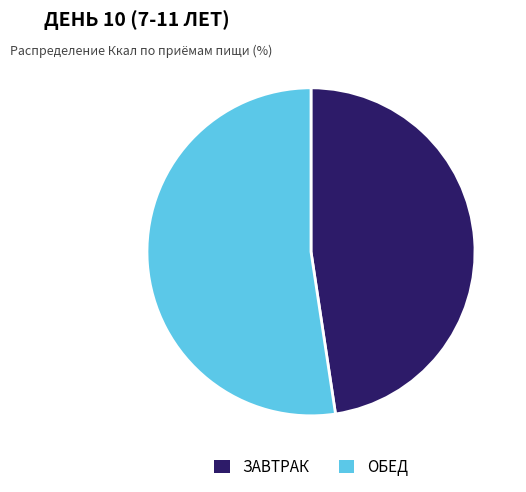

True or false: ЗАВТРАК accounts for 48% of the total.

True